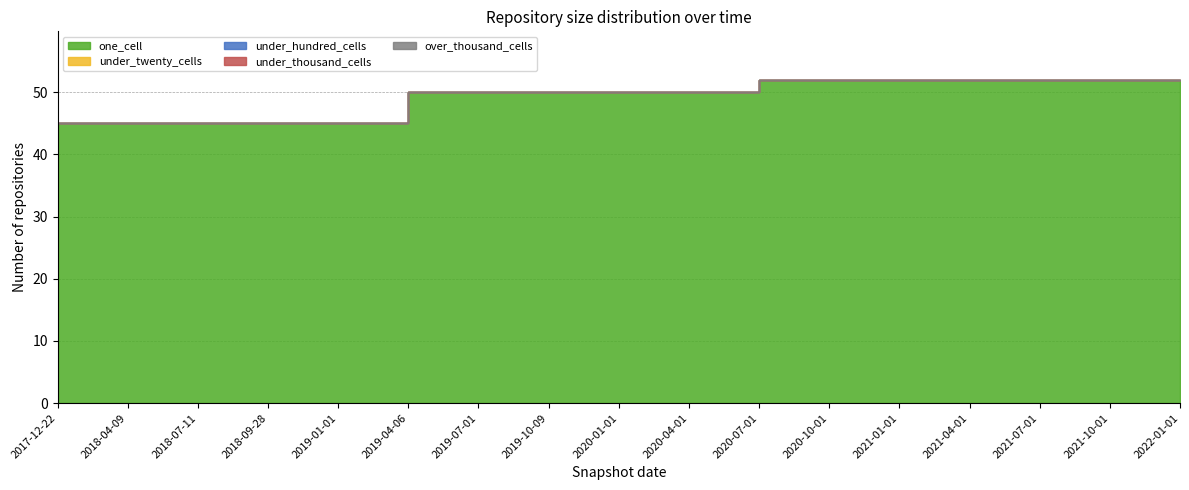

How many series are shown in this chart?

5